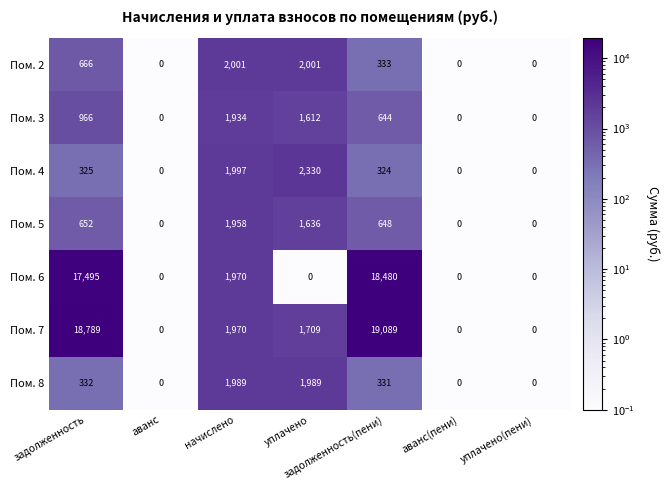

The Пом. 2 series shows 1037 at аванс. True or false?

False